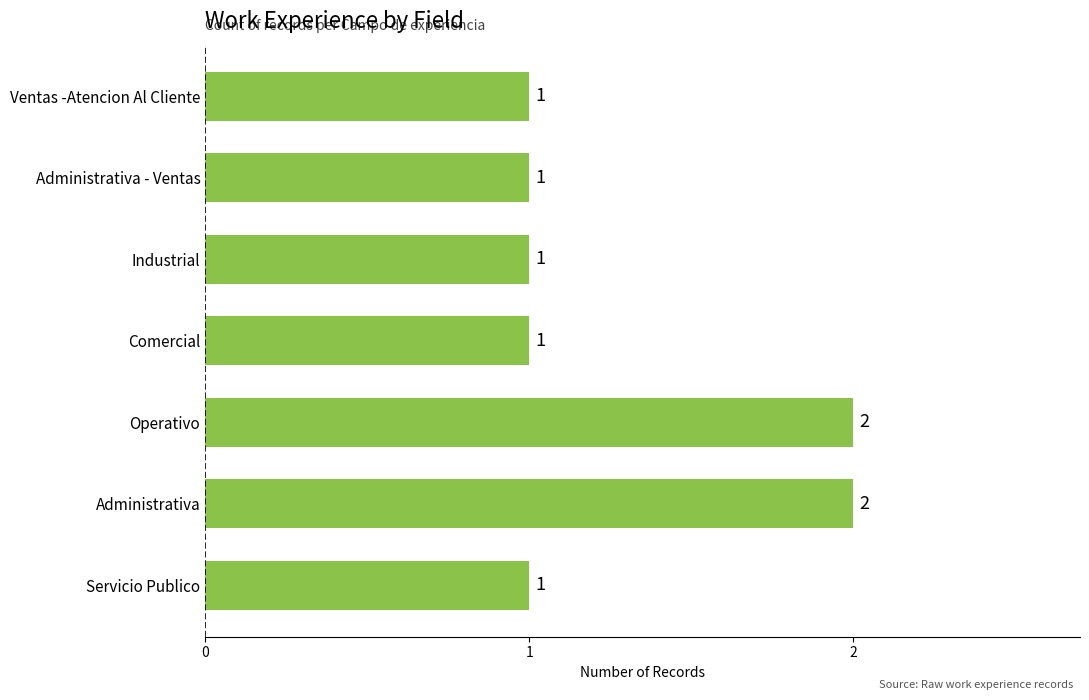

Approximately how many times larger is the value at Ventas -Atencion Al Cliente compared to Administrativa - Ventas?

1.0